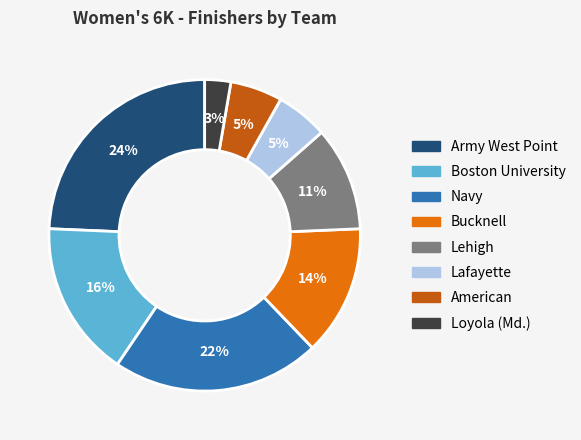

Between Lehigh and Navy, which is larger?

Navy